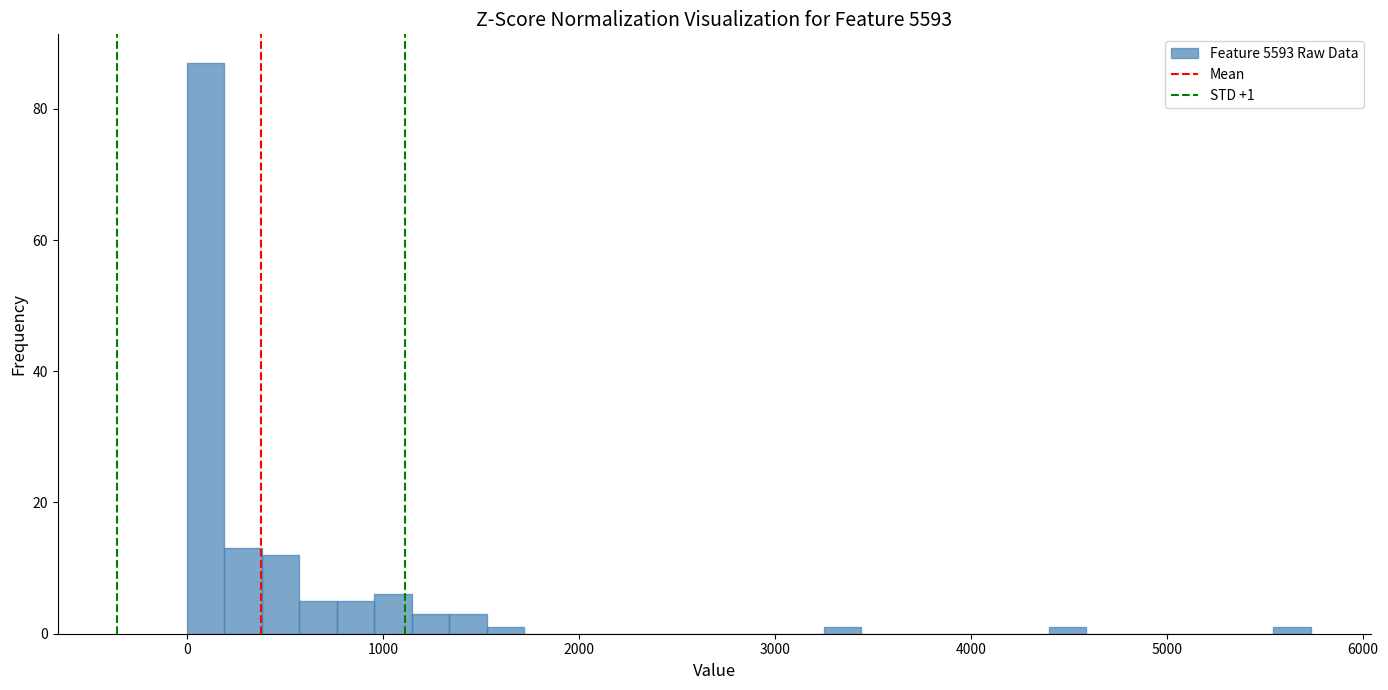

Read against the x-axis, roughly where is the centre of the tallest bar?

100